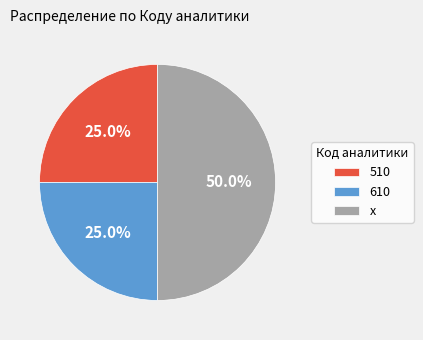

The 610 slice represents 40% of the pie. True or false?

False